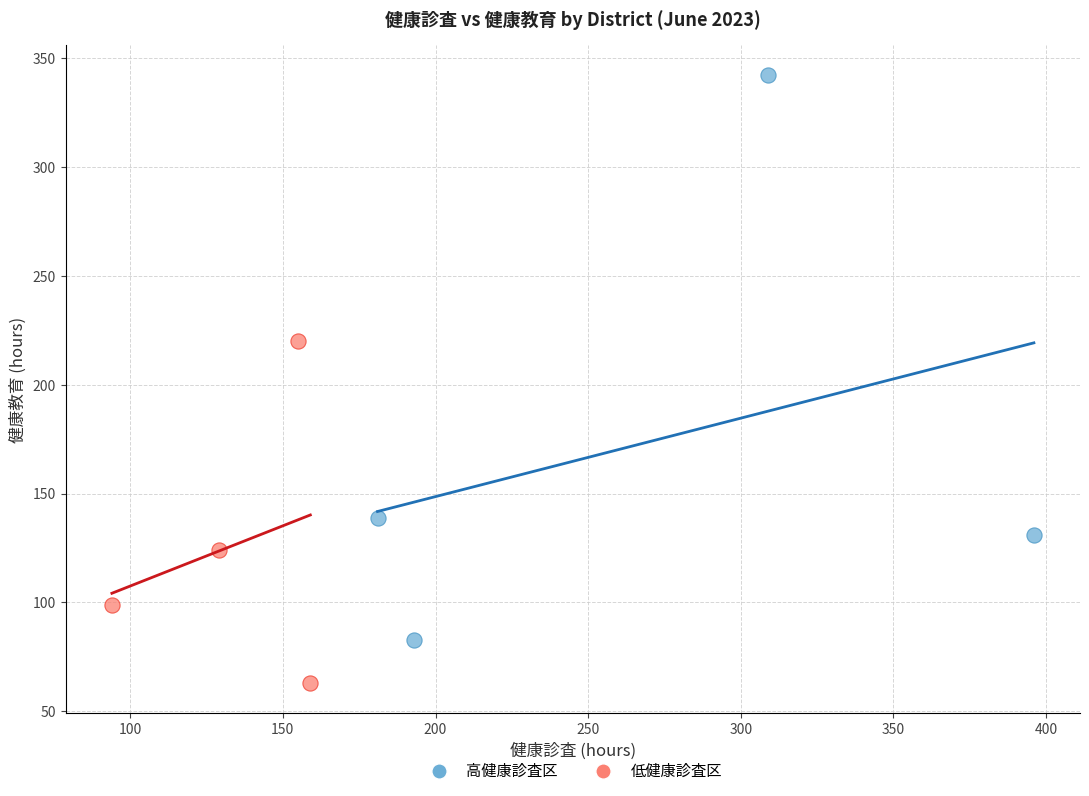

Which series reaches the minimum Y coordinate?

低健康診査区